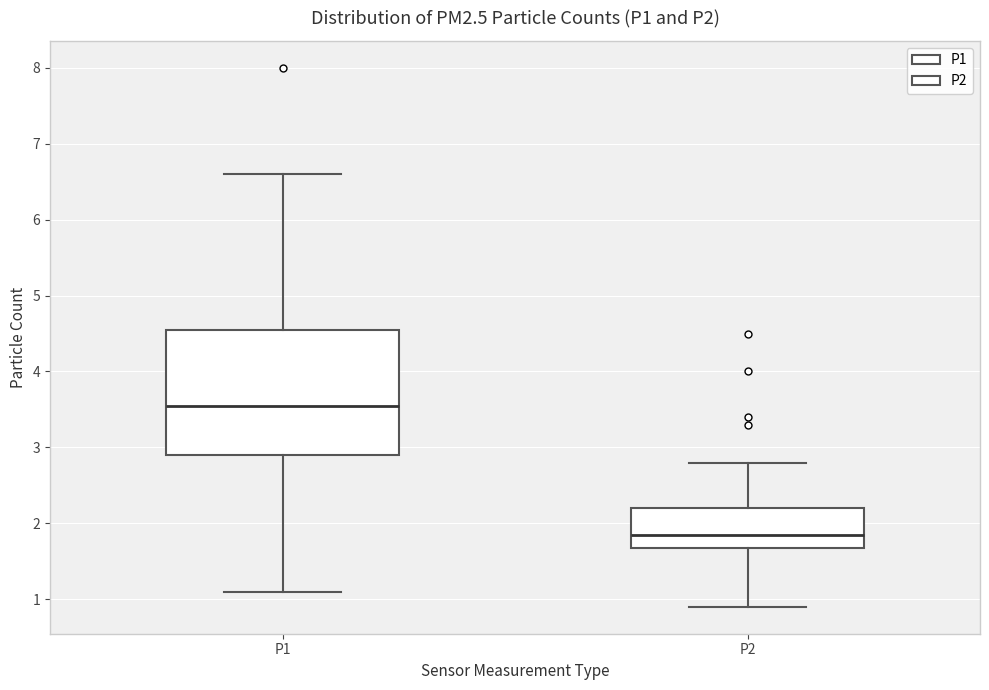

Reading left to right, read every box against the y-axis: the position of its median line, the range the box covers, and the ends of its whiskers. The values are not printed on the chart, so give them approximately, as read against the axis.

P1: median 3.6, box 2.9 to 4.6, whiskers 1.1 to 6.6
P2: median 1.9, box 1.7 to 2.2, whiskers 0.9 to 2.8